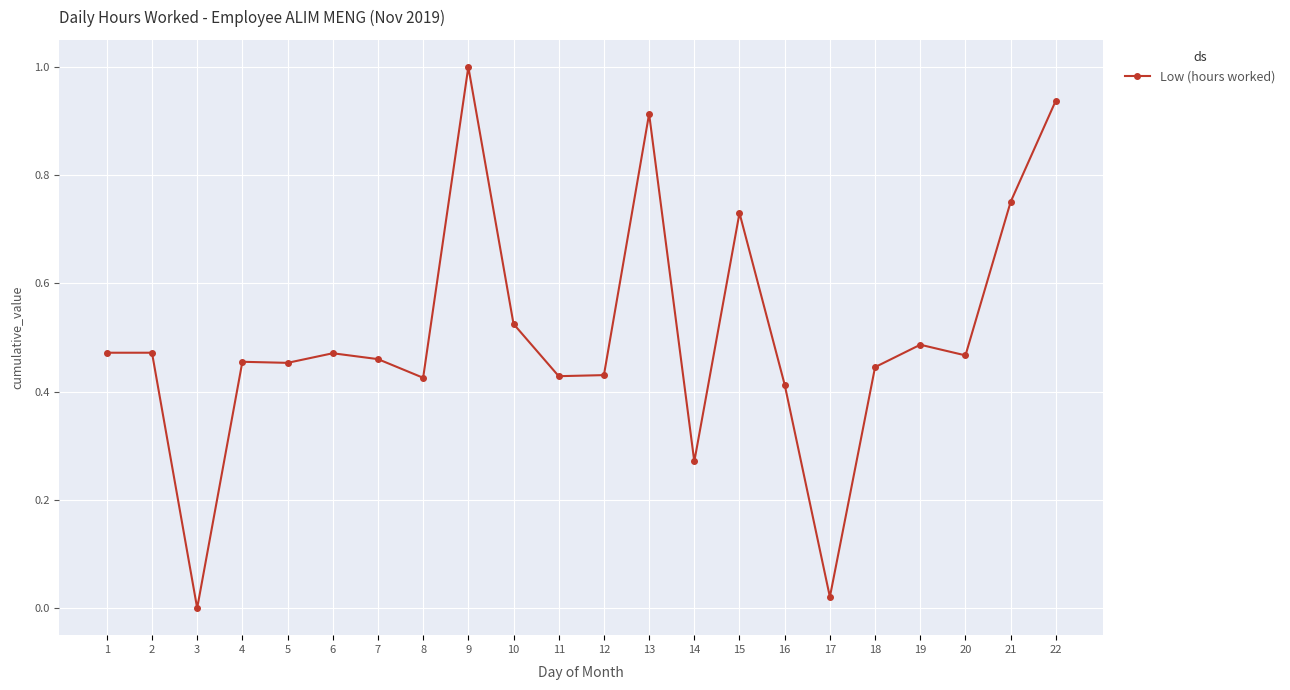

How many lines are shown in the chart?

1